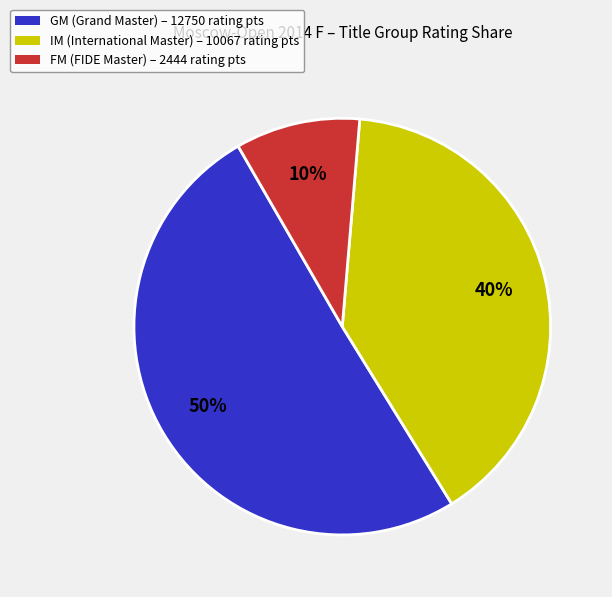

To the nearest percent, what is the average slice percentage?

33%